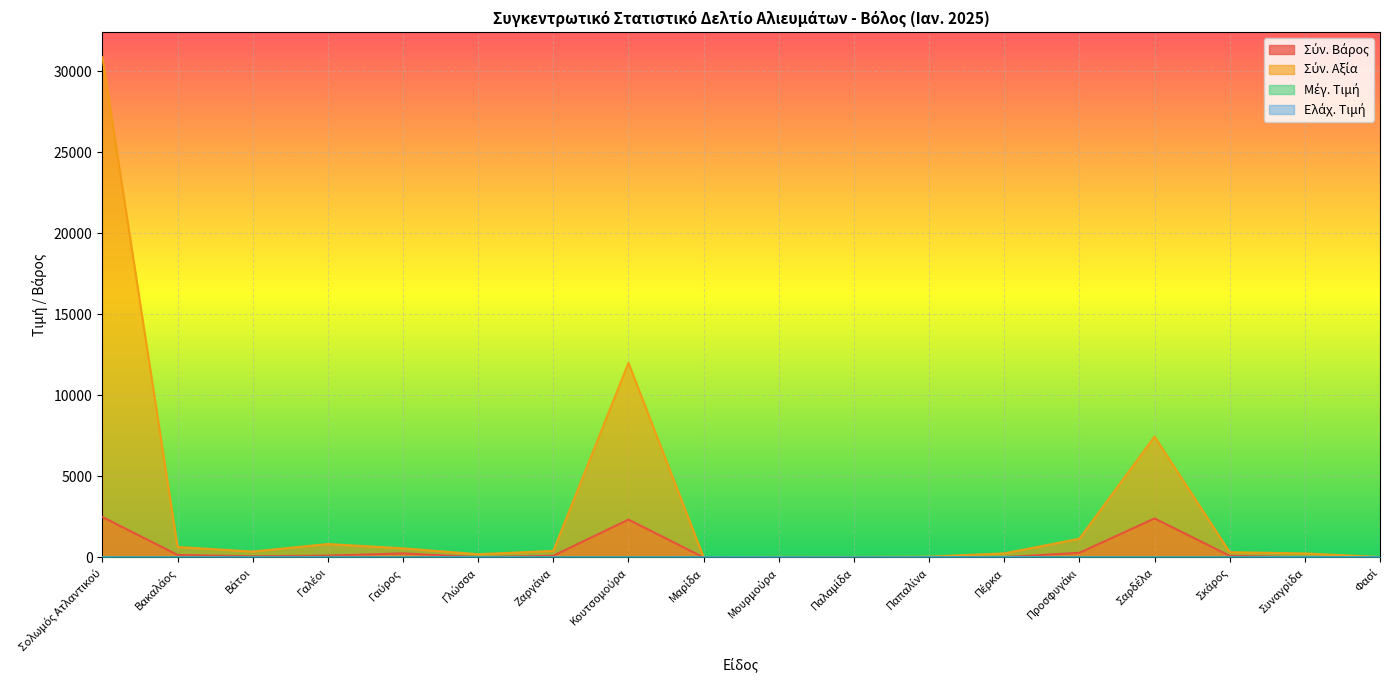

Between Ζαργάνα and Μαρίδα, which series saw the biggest shift?

Σύν. Αξία